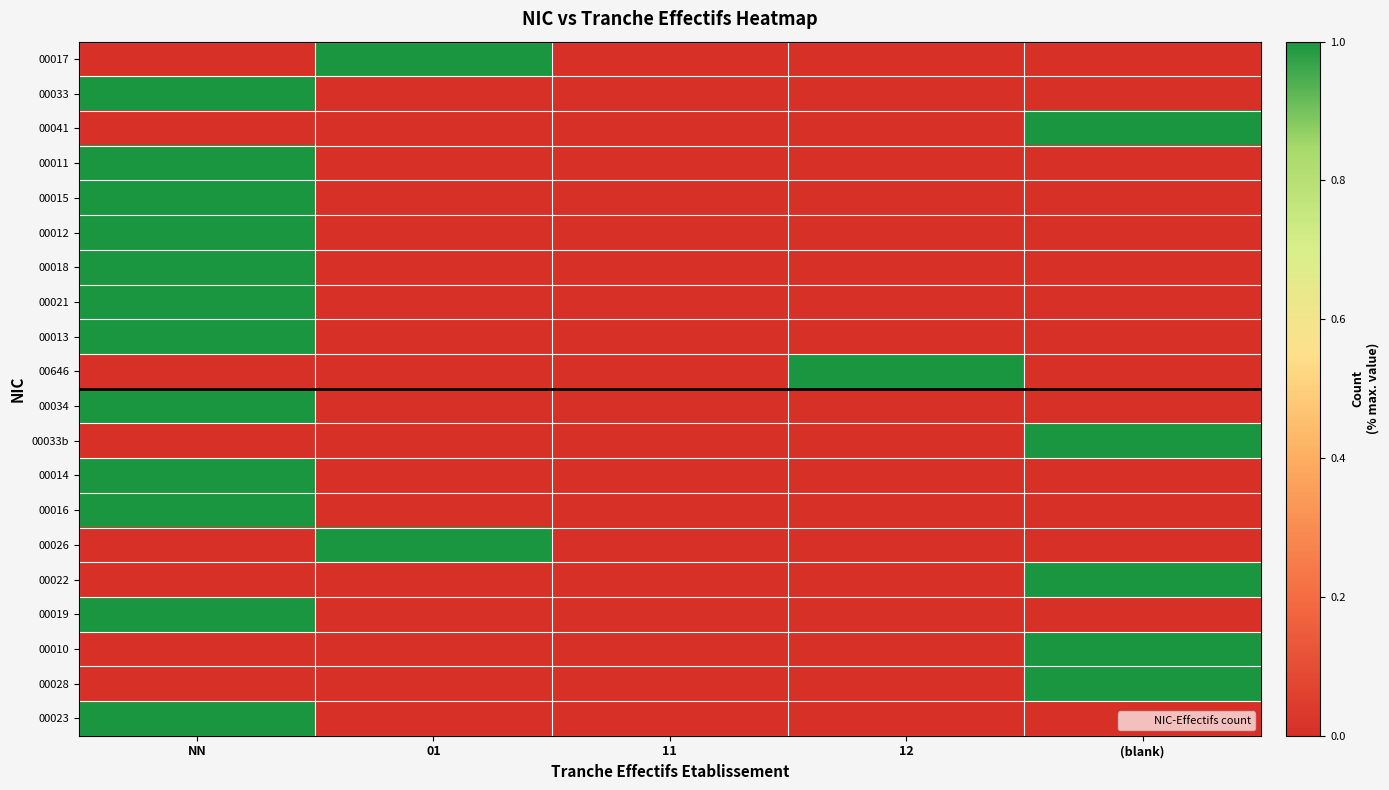

At how many categories does at least one series exceed 0?

4